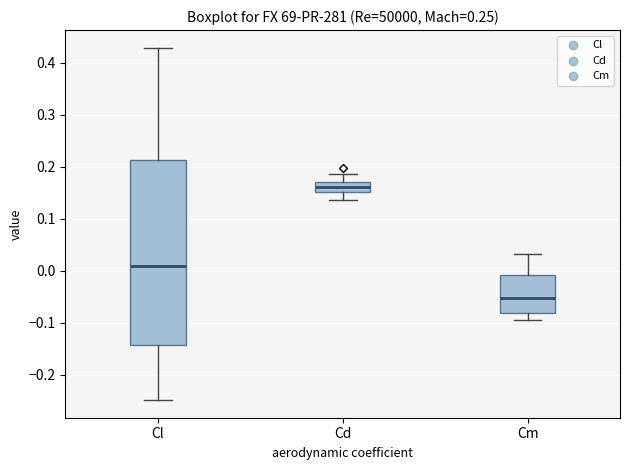

Reading left to right, read every box against the y-axis: the position of its median line, the range the box covers, and the ends of its whiskers. The values are not printed on the chart, so give them approximately, as read against the axis.

Cl: median 0.01, box -0.14 to 0.21, whiskers -0.25 to 0.43
Cd: median 0.16, box 0.15 to 0.17, whiskers 0.14 to 0.19
Cm: median -0.05, box -0.08 to -0.01, whiskers -0.09 to 0.03